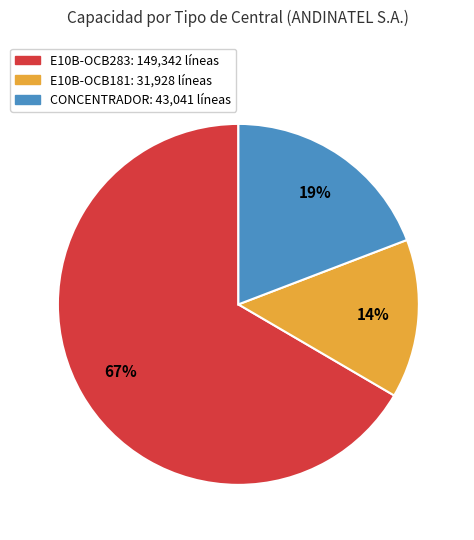

To the nearest percent, what is the average slice percentage?

33%